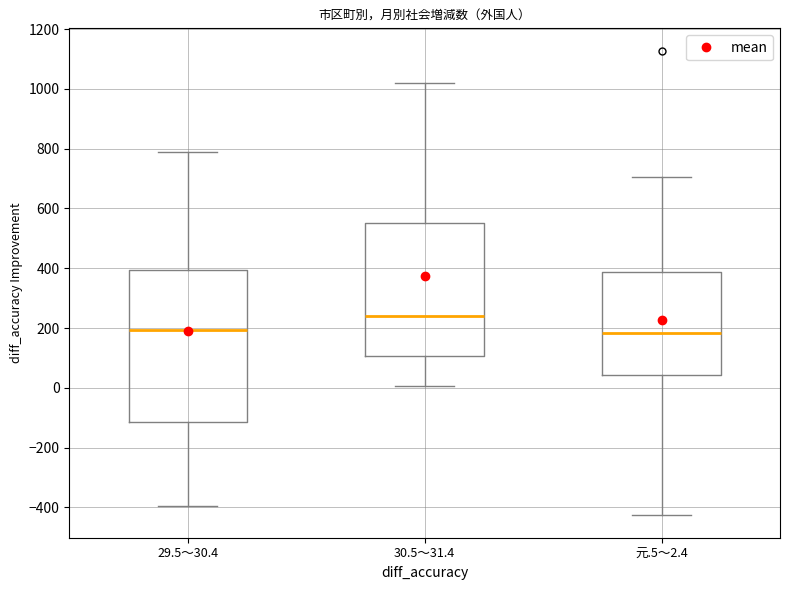

Reading left to right, read every box against the y-axis: the position of its median line, the range the box covers, and the ends of its whiskers. The values are not printed on the chart, so give them approximately, as read against the axis.

29.5～30.4: median 200, box -120 to 400, whiskers -400 to 780
30.5～31.4: median 240, box 100 to 560, whiskers 0 to 1020
元.5～2.4: median 180, box 40 to 380, whiskers -420 to 700